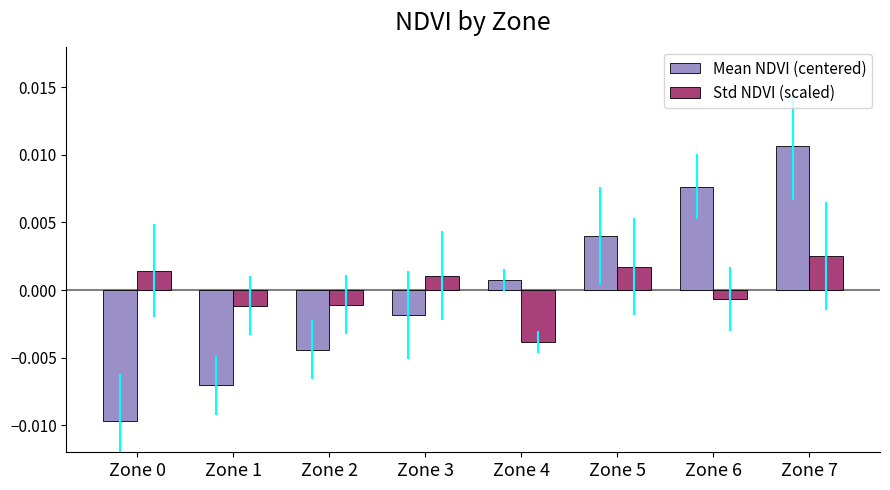

List the series in order of their peak value, lowest first.

Std NDVI (scaled), Mean NDVI (centered)